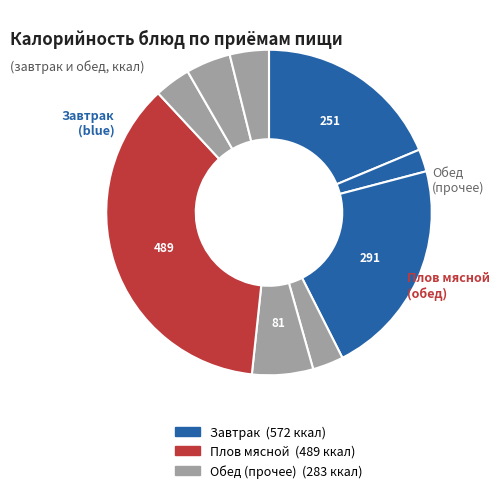

Which category has the biggest portion of the pie?

Плов мясной